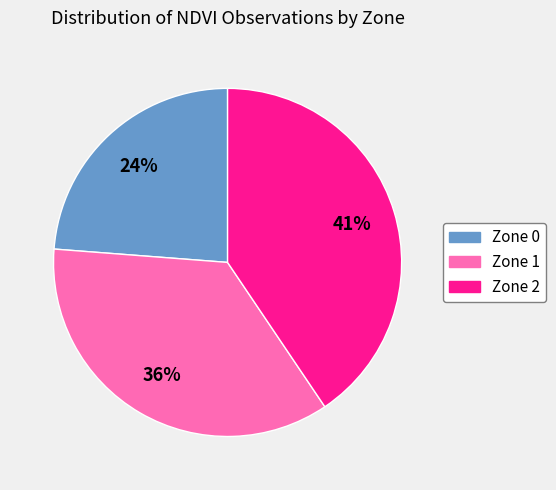

To the nearest percent, what is the difference between the largest and smallest slice percentages?

17%